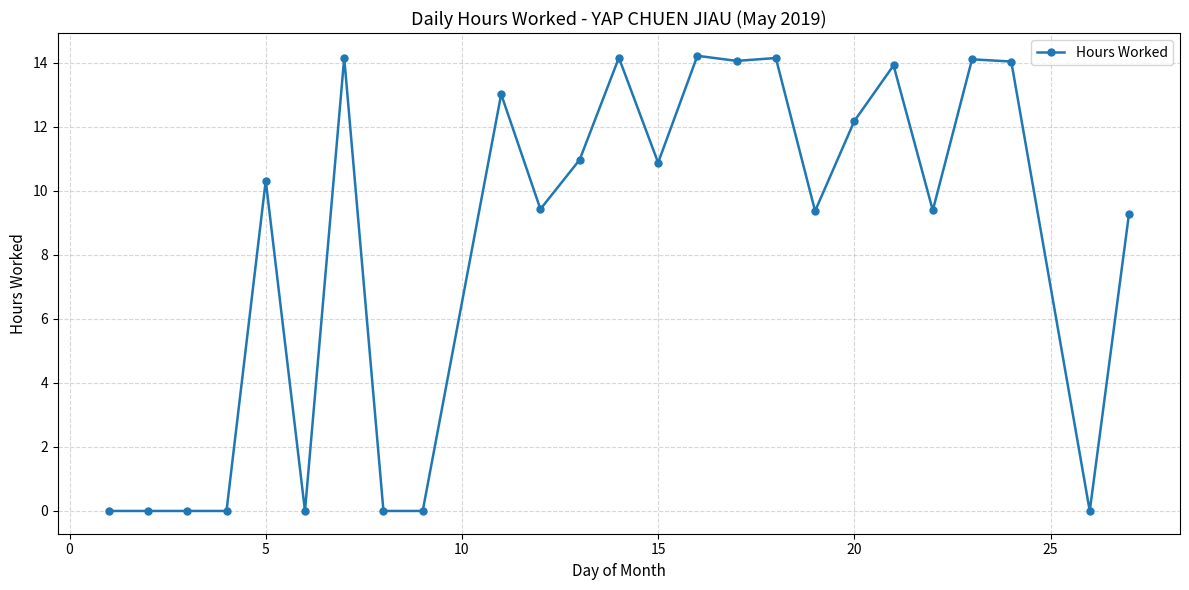

What is the difference between the maximum and minimum values?

14.2